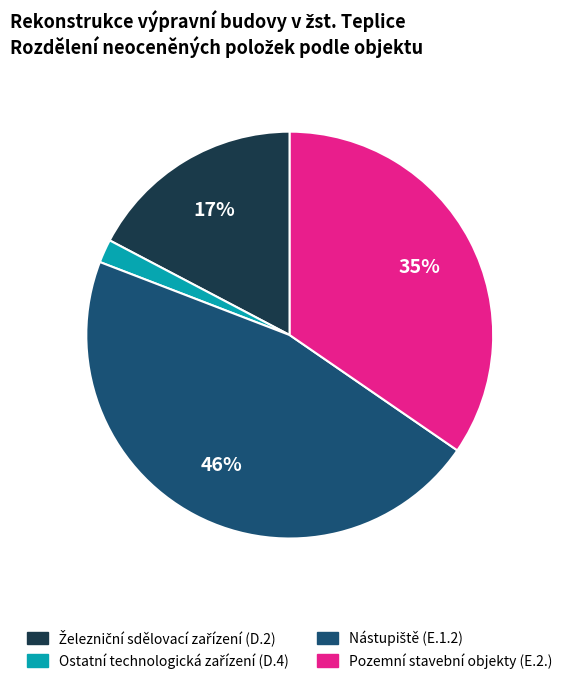

To the nearest percent, what is the average slice percentage?

25%